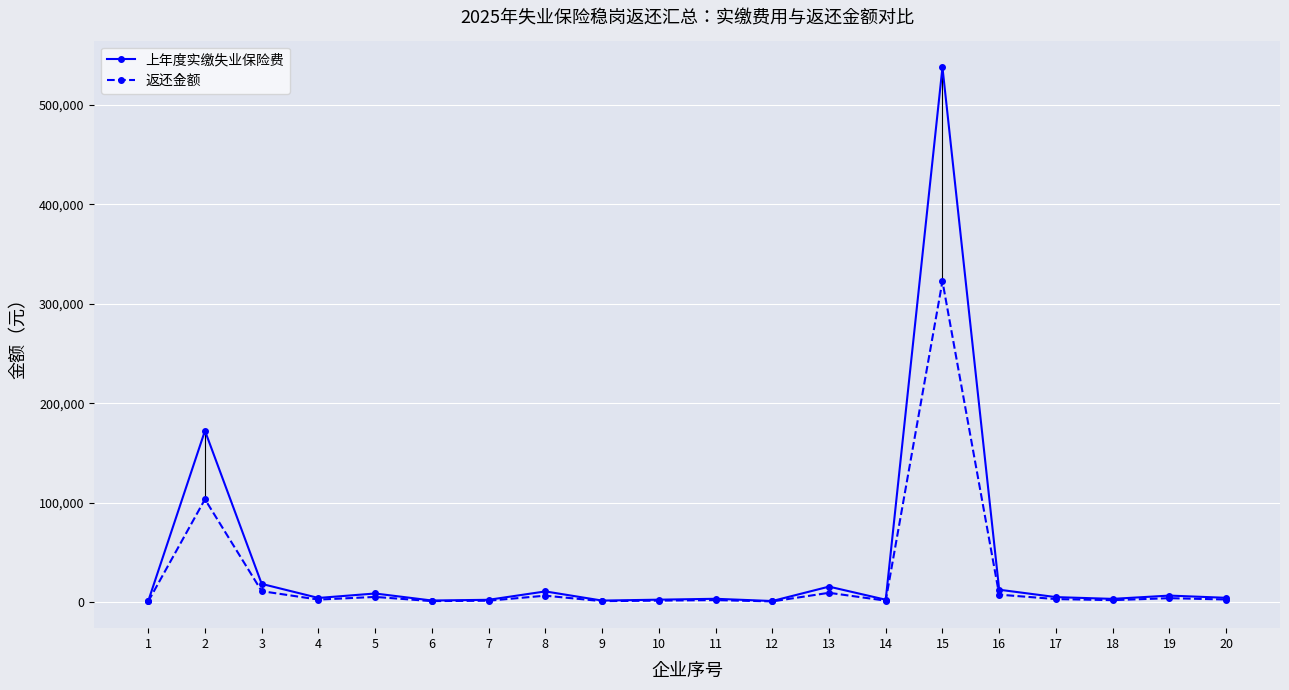

Reading right to left, extract all data points from this chart.

上年度实缴失业保险费: 4258.1	6505.4	3193.6	4967.8	12404.3	537669.0	2334.4	15512.5	1033.6	3280.0	2385.5	1480.7	10693.8	2262.4	1541.1	8606.6	4119.4	18261.7	172242.3	987.1
返还金额: 2554.8	3903.2	1916.1	2980.7	7442.6	322601.4	1400.7	9307.5	620.1	1968.0	1431.3	888.4	6416.3	1357.4	924.7	5164.0	2471.6	10957.0	103345.4	592.3